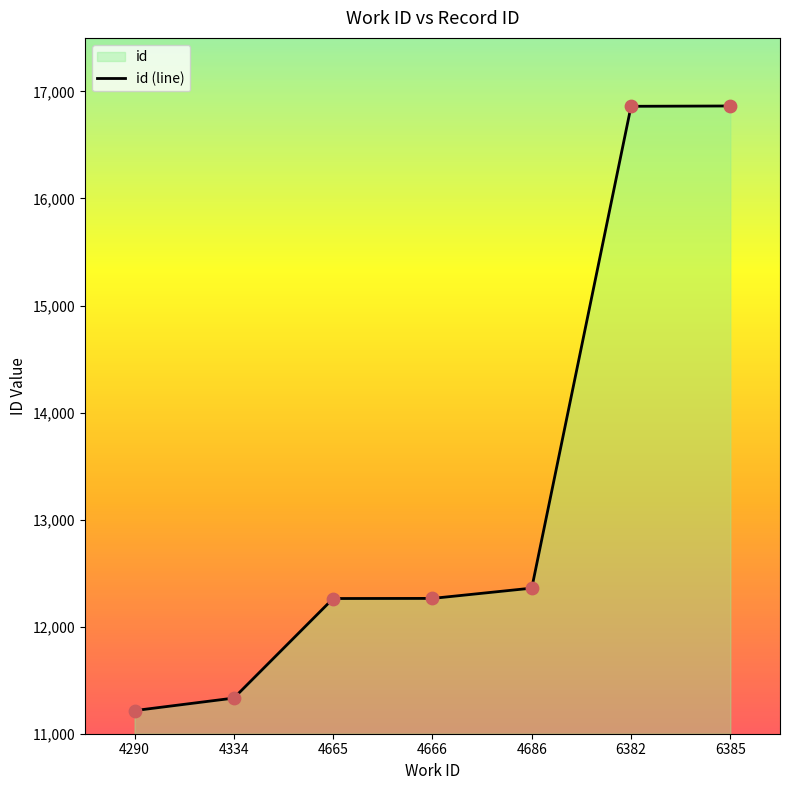

Which has a higher value, 6382 or 4665?

6382